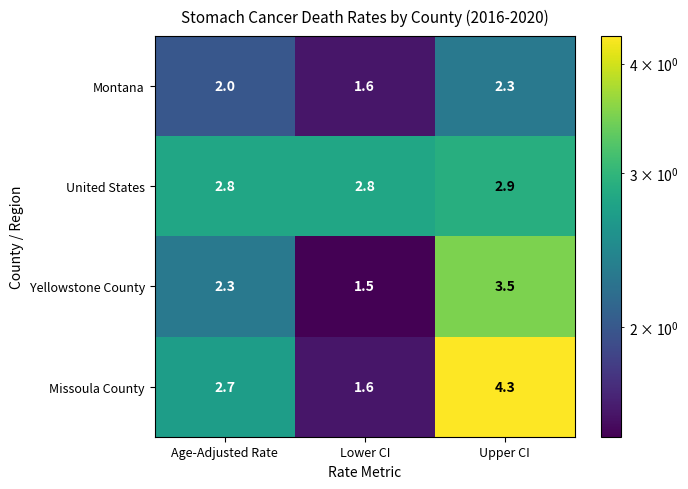

Count the number of categories in the chart.

3